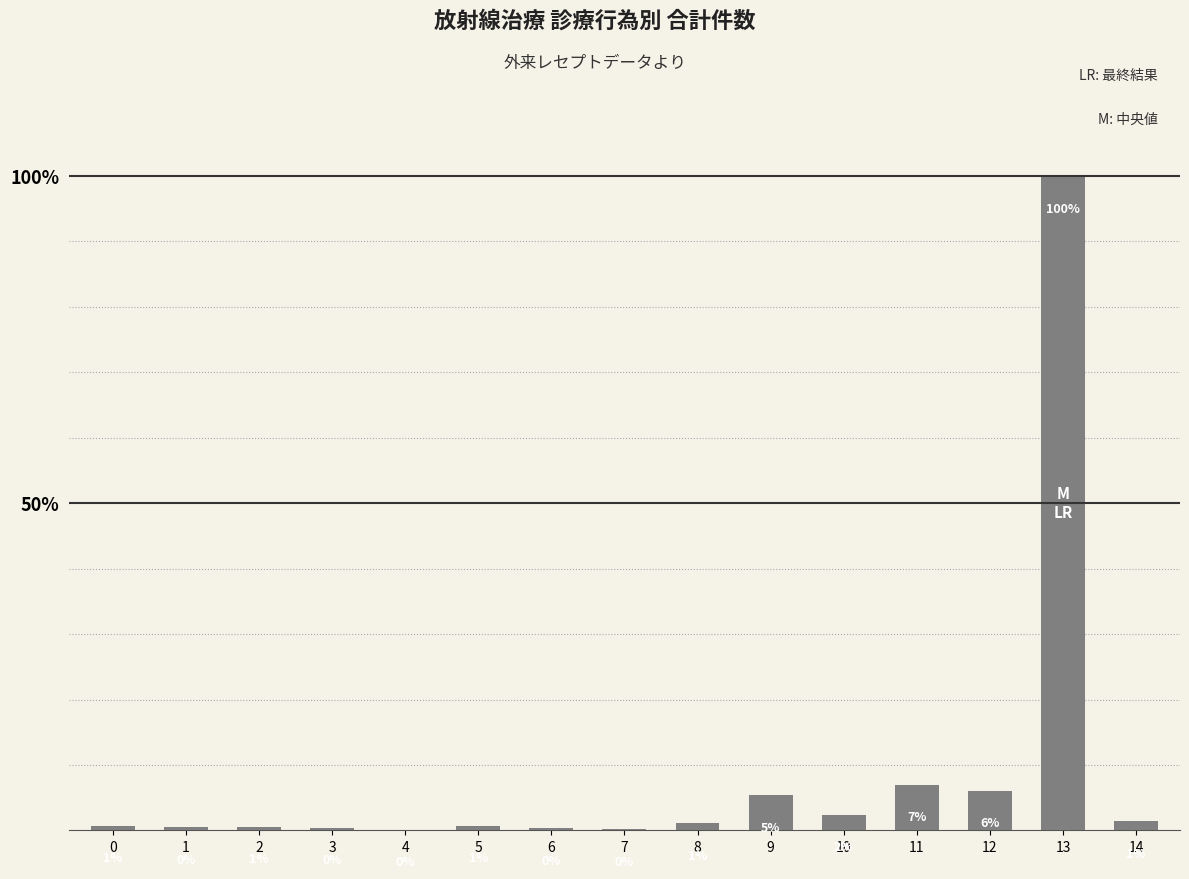

Reading left to right, what are all the values shown in this chart?

0.0	0.0	0.0	0.0	0.0	0.0	0.0	0.0	0.0	0.1	0.0	0.1	0.1	1.0	0.0